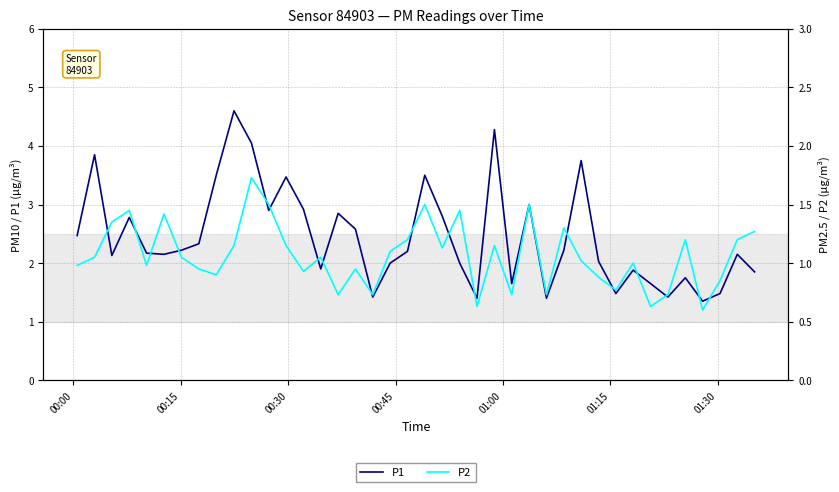

What is the highest value of the P2 series?

1.7